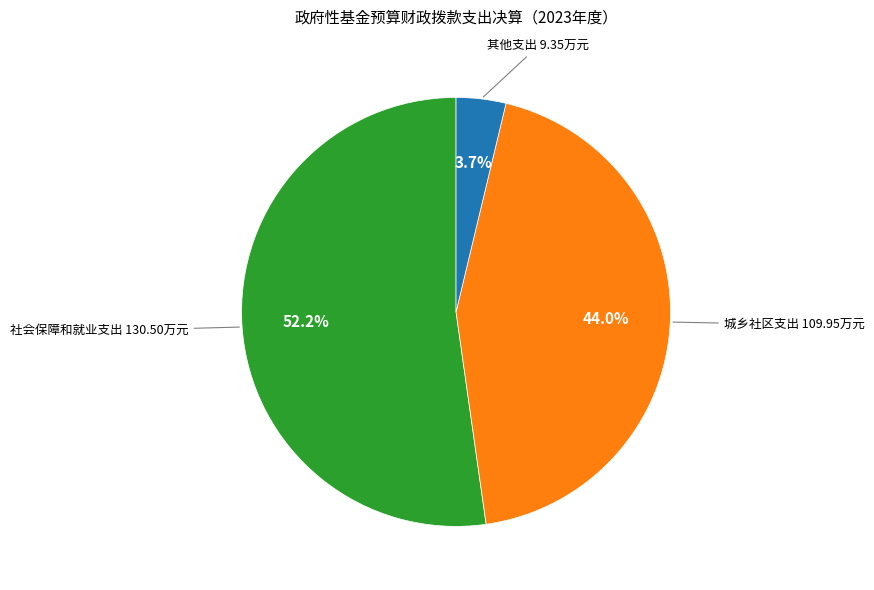

Count the number of slices in the pie.

3